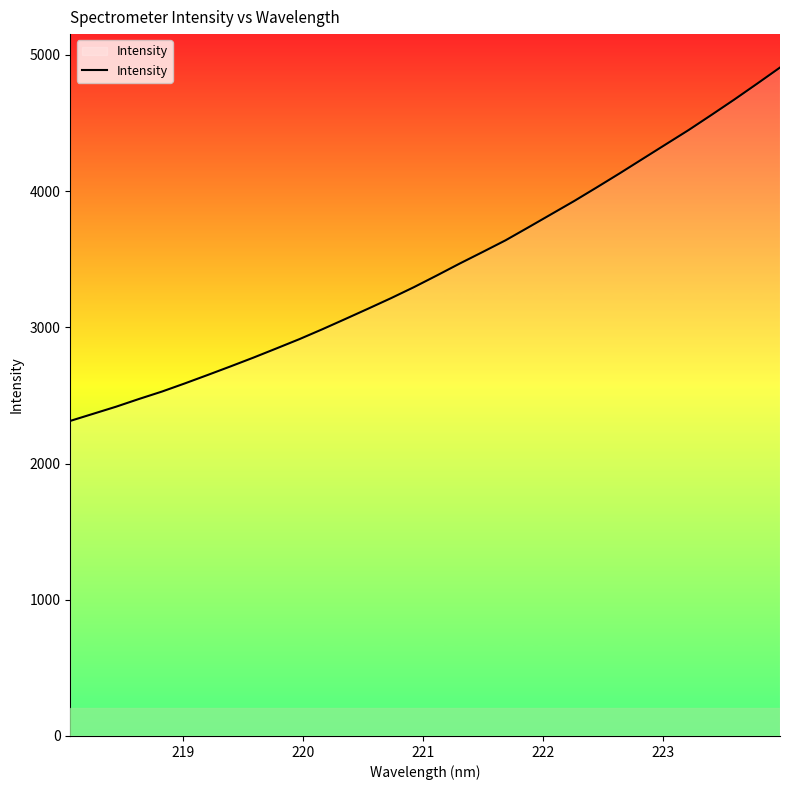

True or false: the data has more than 2 interior local peaks.

False